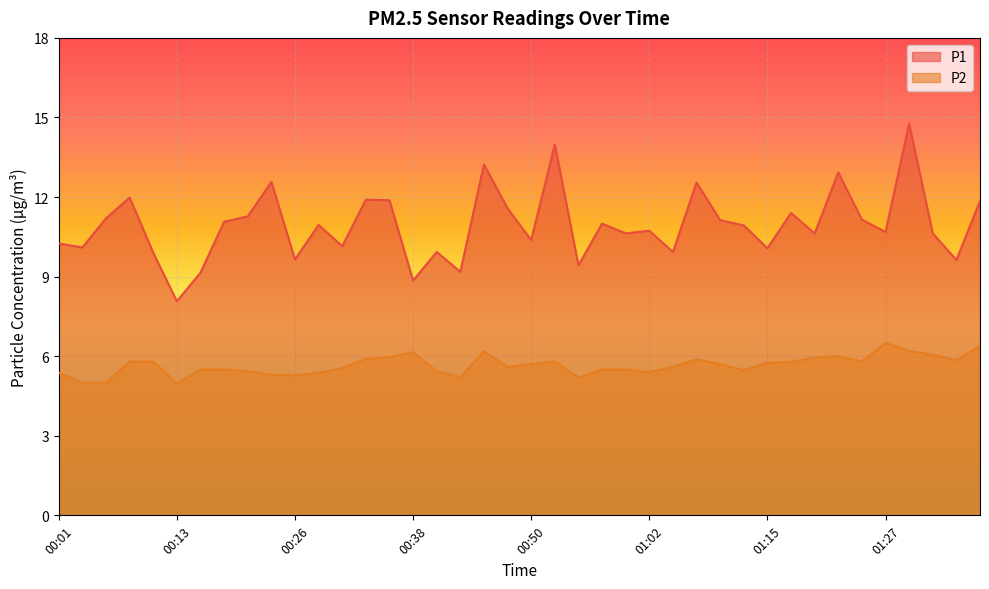

Rank the series by their maximum value, from highest to lowest.

P1, P2